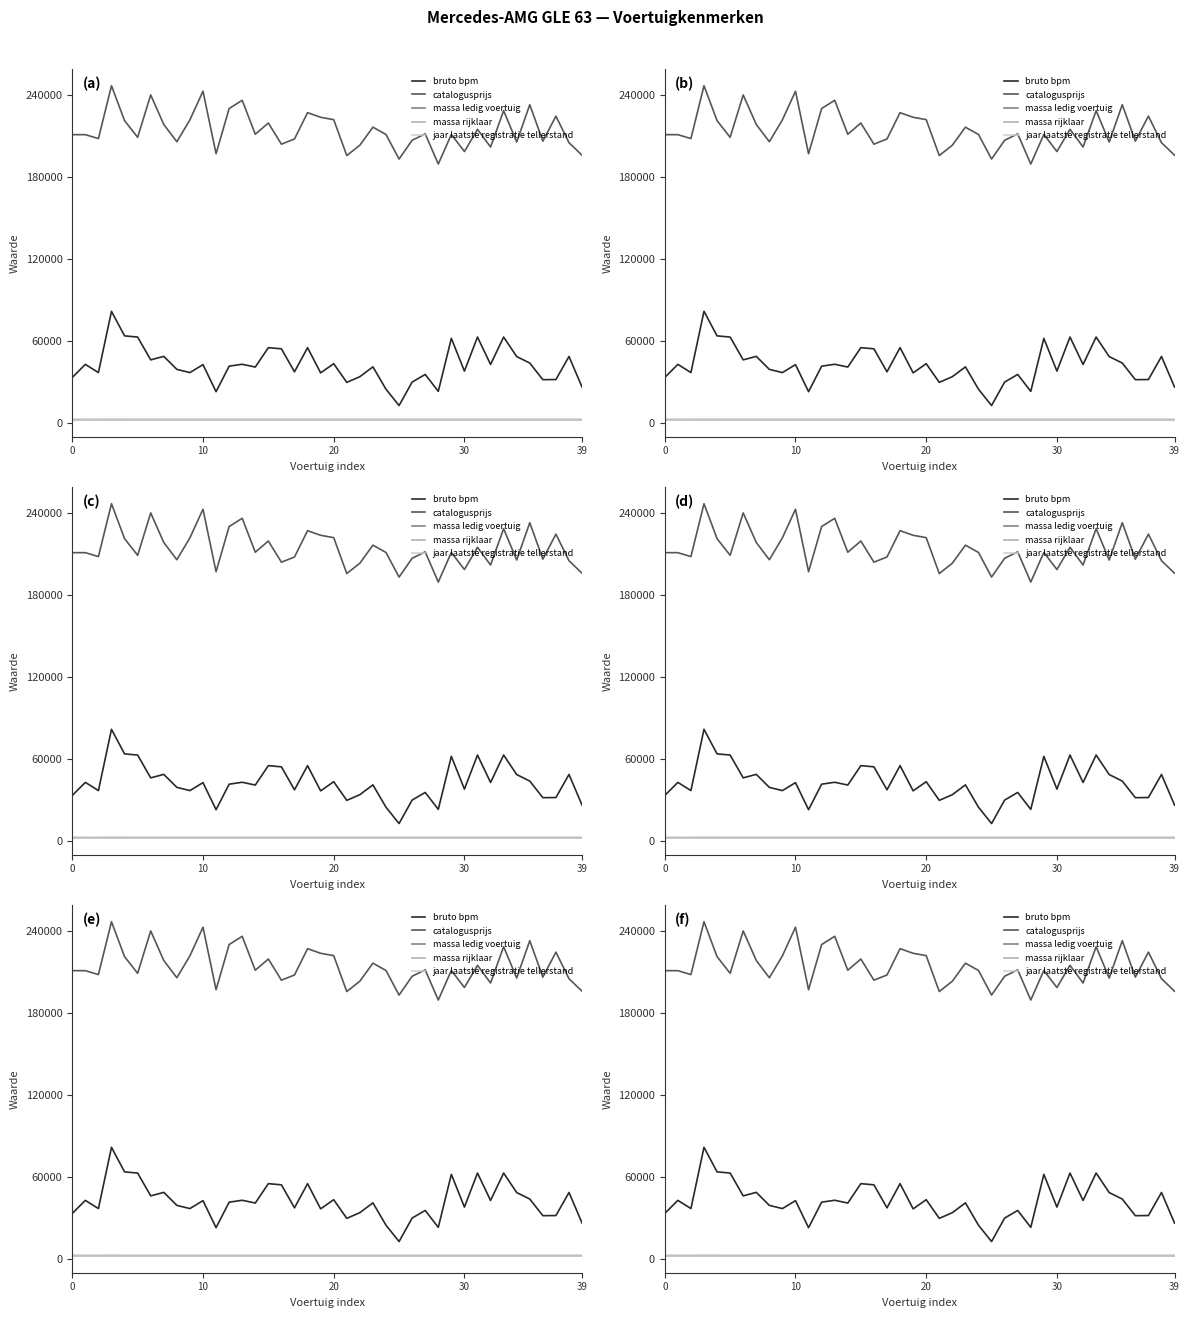

The massa ledig voertuig series shows 2250 at 37. True or false?

True